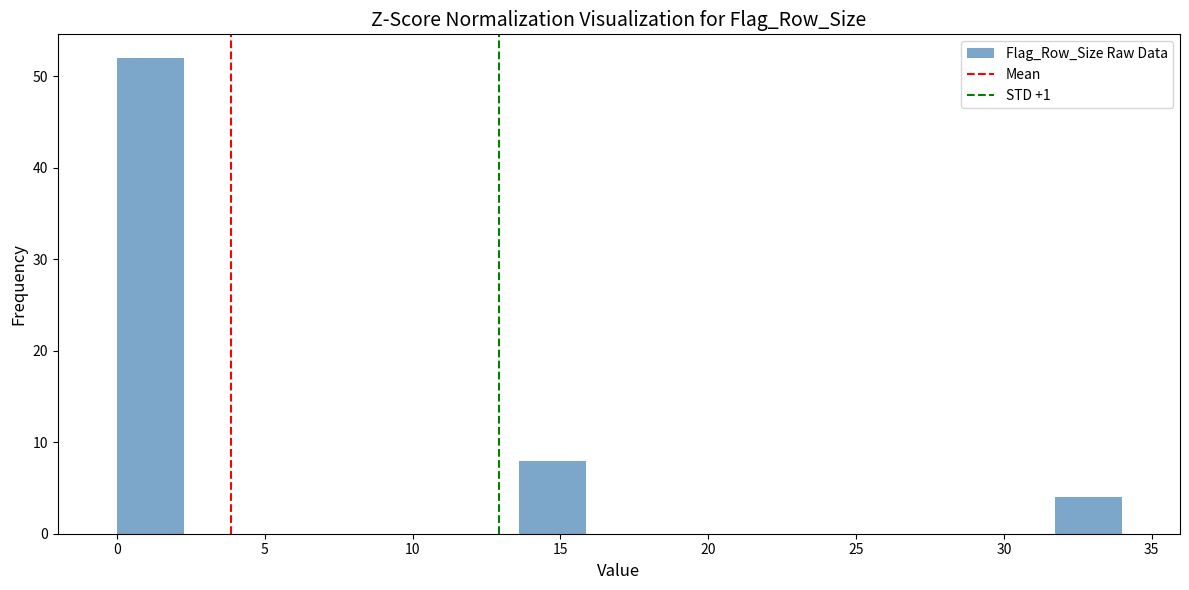

Reading left to right, list every bar in this chart as the range it spans on the x-axis followed by its height. Neither the bar edges nor the heights are printed on the chart, so give them approximately, as read against the axes.

0.0 to 2.5: 52
2.5 to 4.5: 0
4.5 to 7.0: 0
7.0 to 9.0: 0
9.0 to 11.5: 0
11.5 to 13.5: 0
13.5 to 16.0: 8
16.0 to 18.0: 0
18.0 to 20.5: 0
20.5 to 22.5: 0
22.5 to 25.0: 0
25.0 to 27.0: 0
27.0 to 29.5: 0
29.5 to 31.5: 0
31.5 to 34.0: 4